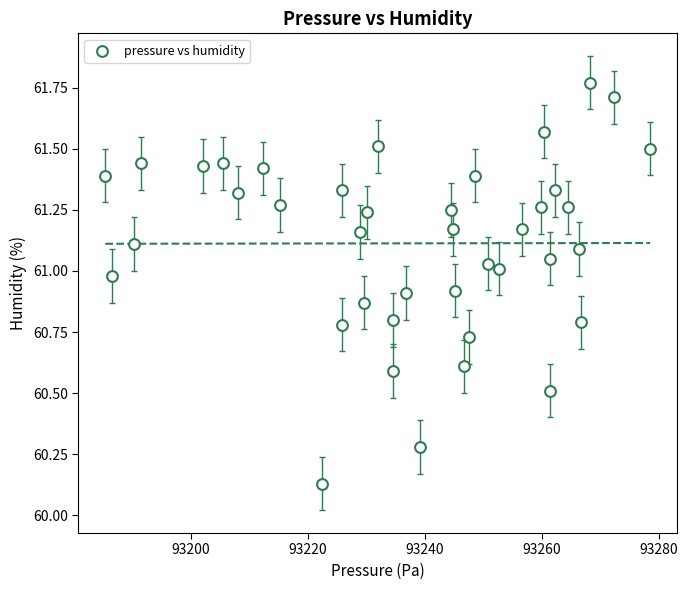

What is the range of X values (max minus min)?

93.1